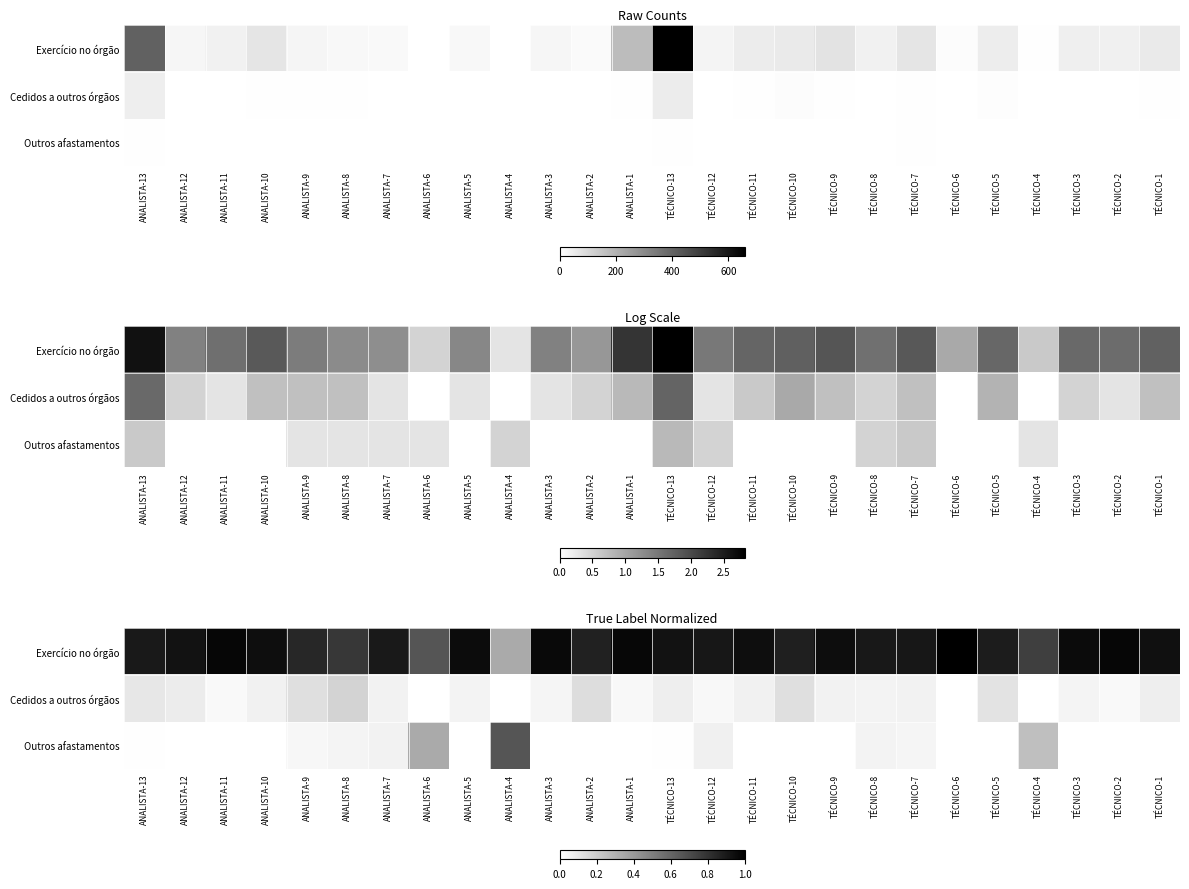

At which label is Exercício no órgão closest to 0?

ANALISTA-4